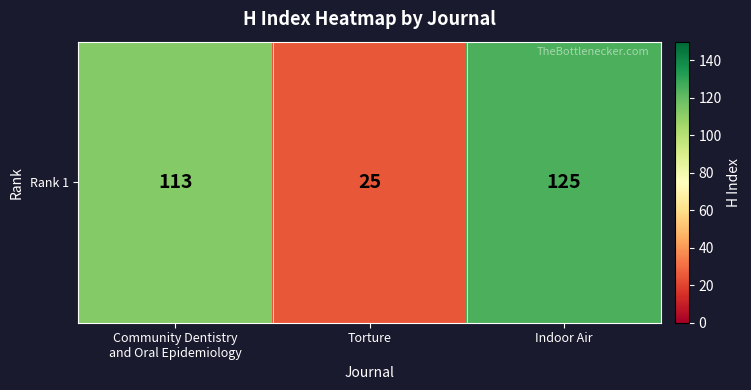

Between Indoor Air and Torture, which is larger?

Indoor Air